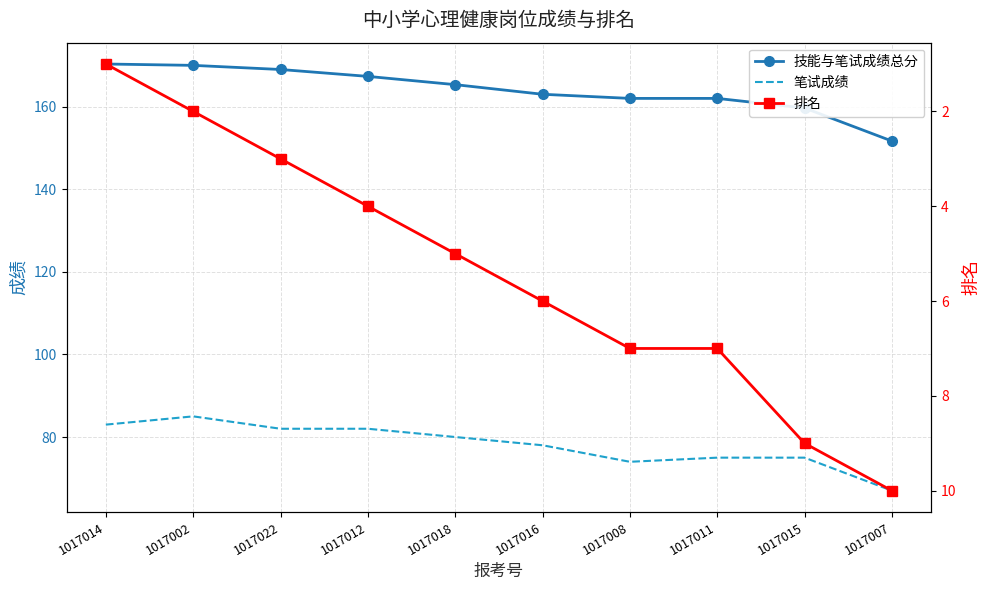

List the series in order of their overall mean, lowest first.

排名, 笔试成绩, 技能与笔试成绩总分